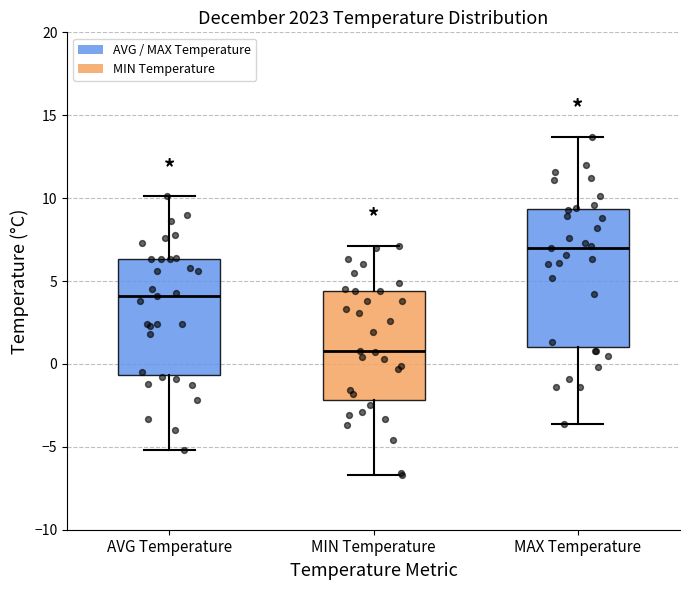

Which box has the highest median line?

MAX Temperature